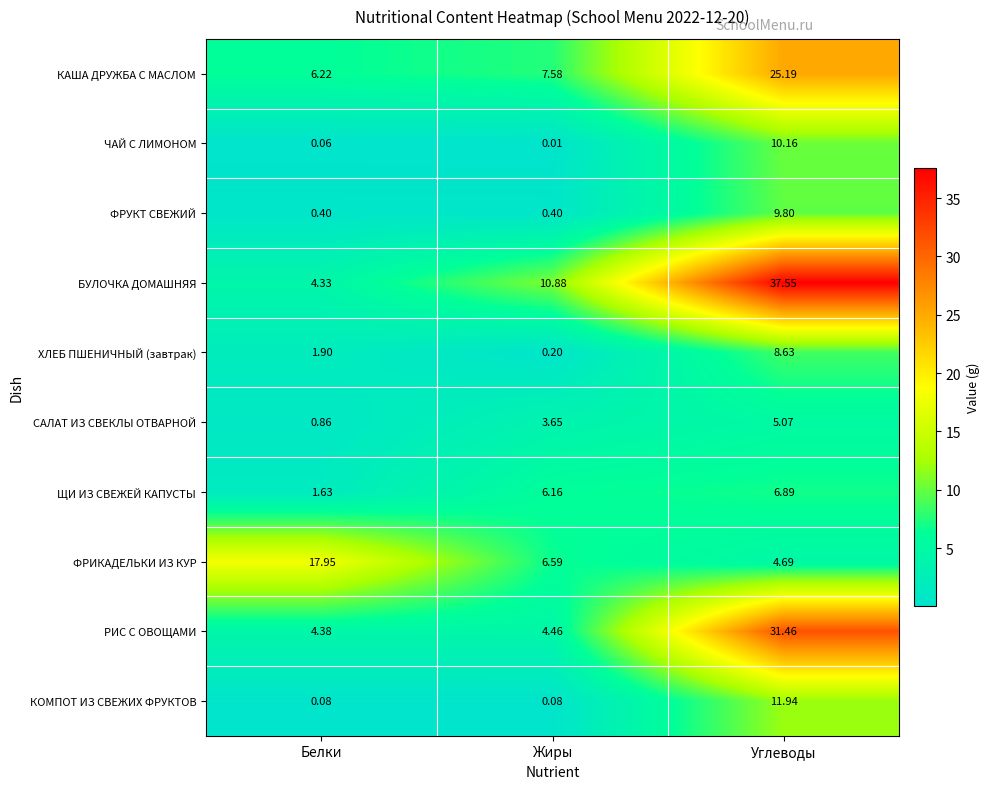

At which category is the sum across all series the highest?

Углеводы